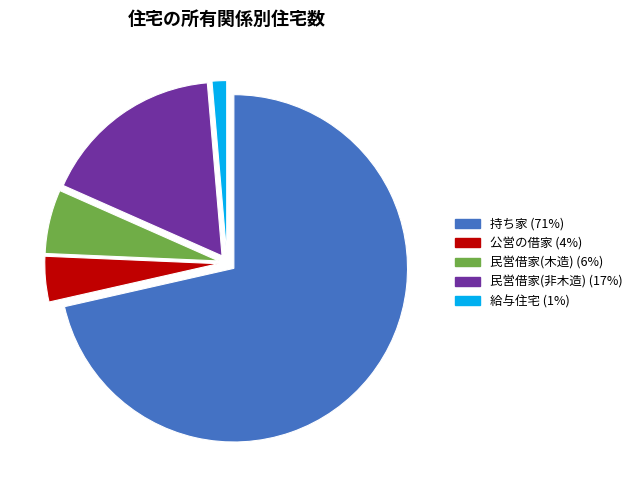

Between 給与住宅 (1%) and 民営借家(非木造) (17%), which is larger?

民営借家(非木造) (17%)